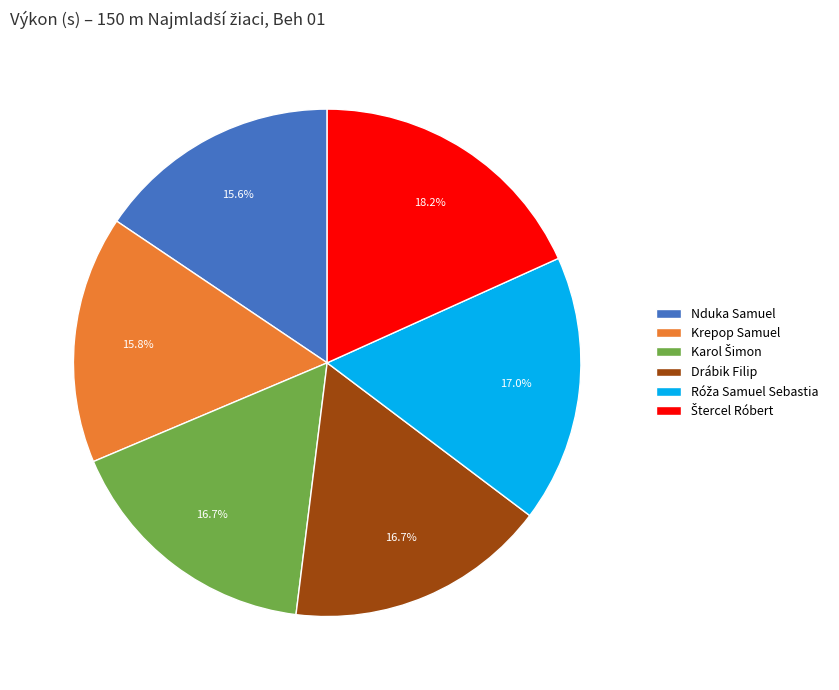

Approximately how many times larger is the value at Nduka Samuel compared to Krepop Samuel?

1.0